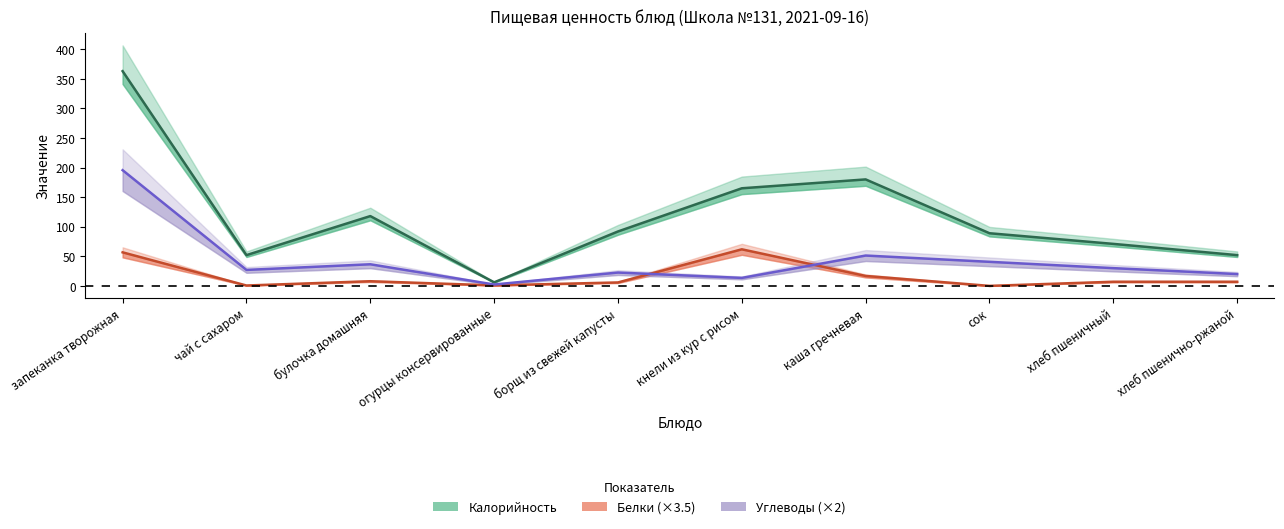

How many data points does each series have?

10